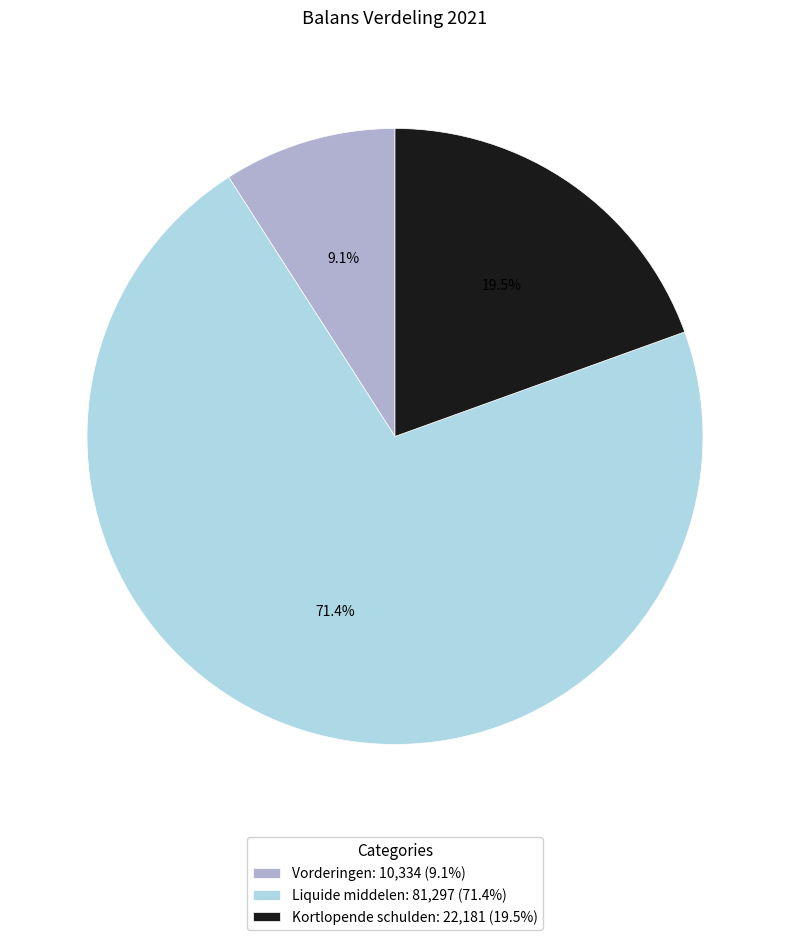

How many segments does this pie chart have?

3